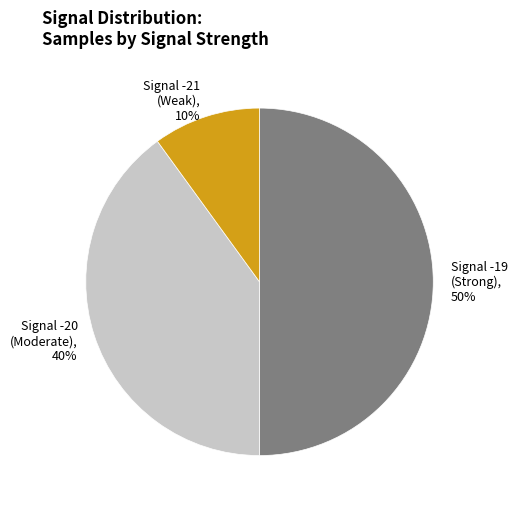

Count the number of slices in the pie.

3